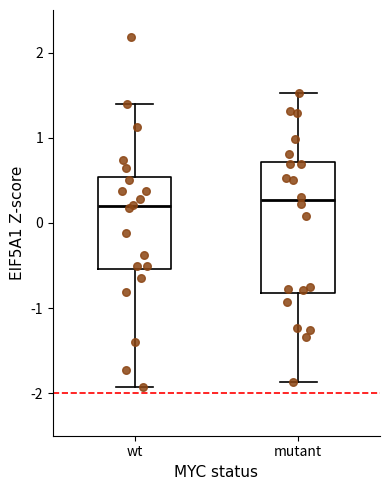

Which box is the tallest, from its lower edge to its upper edge?

mutant